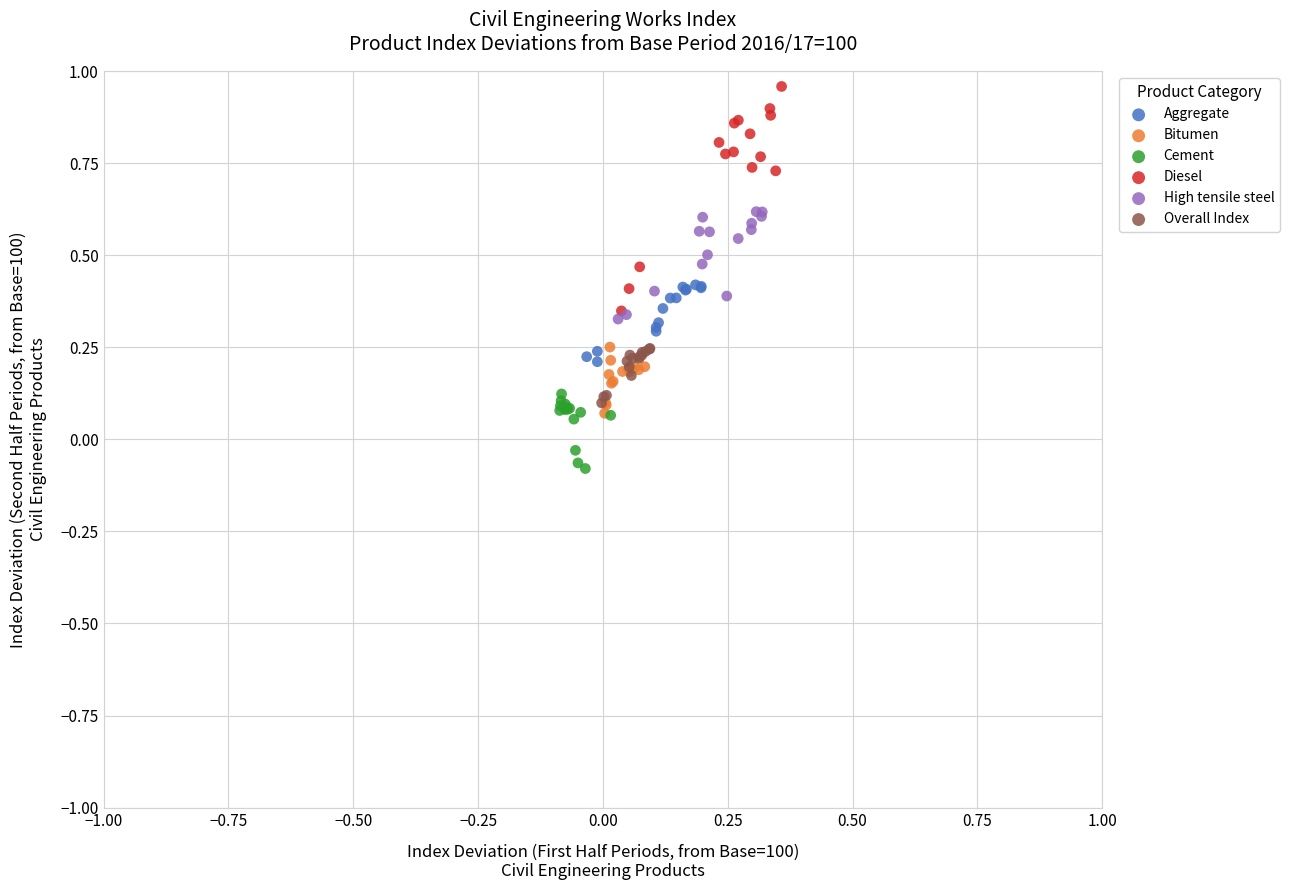

Which series reaches the maximum Y coordinate?

Diesel